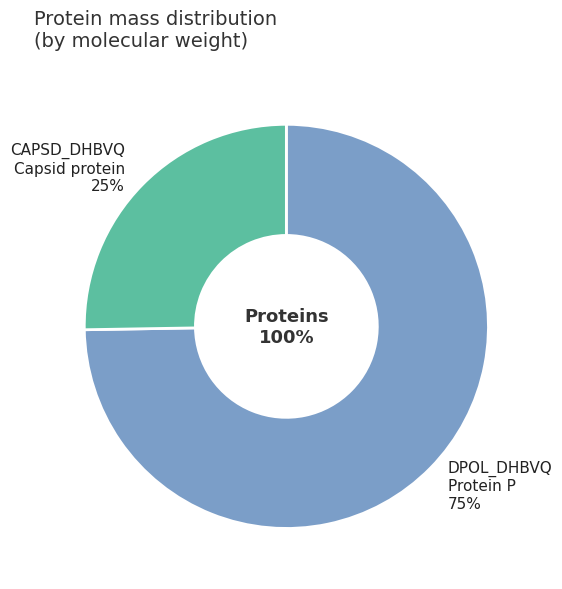

True or false: sp|Q66406|CAPSD_DHBVQ Capsid protein accounts for 31% of the total.

False